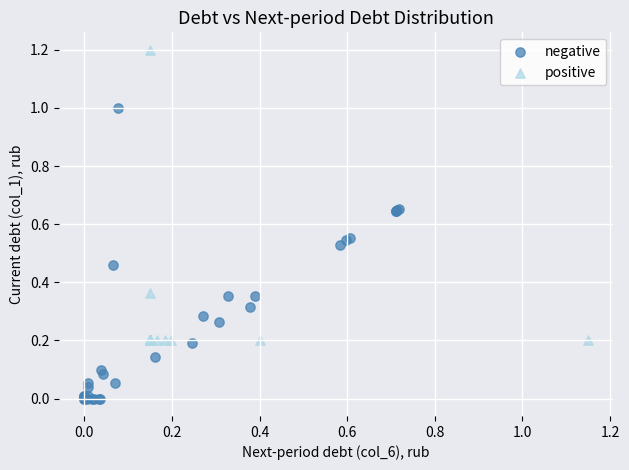

Which series contains the lowest Y value?

negative